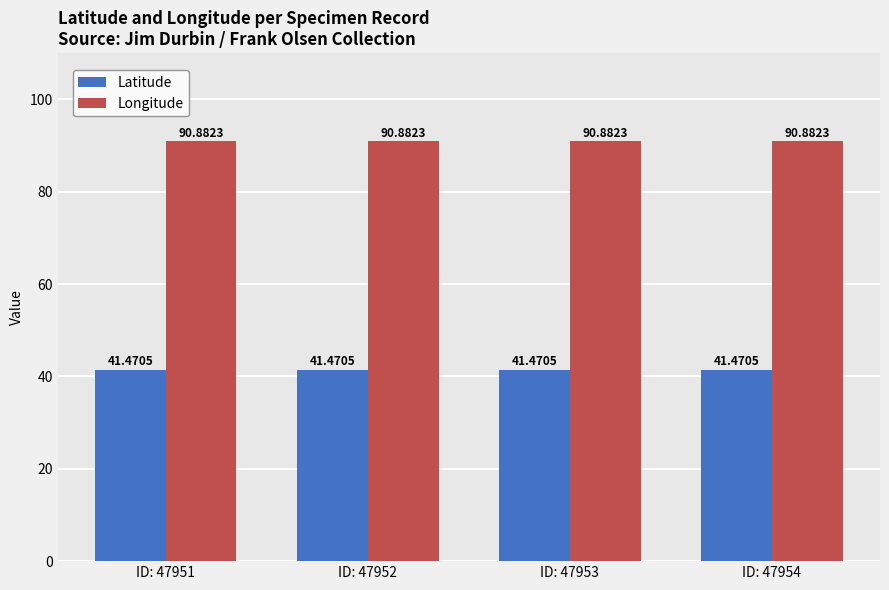

What is the difference between the highest and lowest values at ID: 47951?

49.4